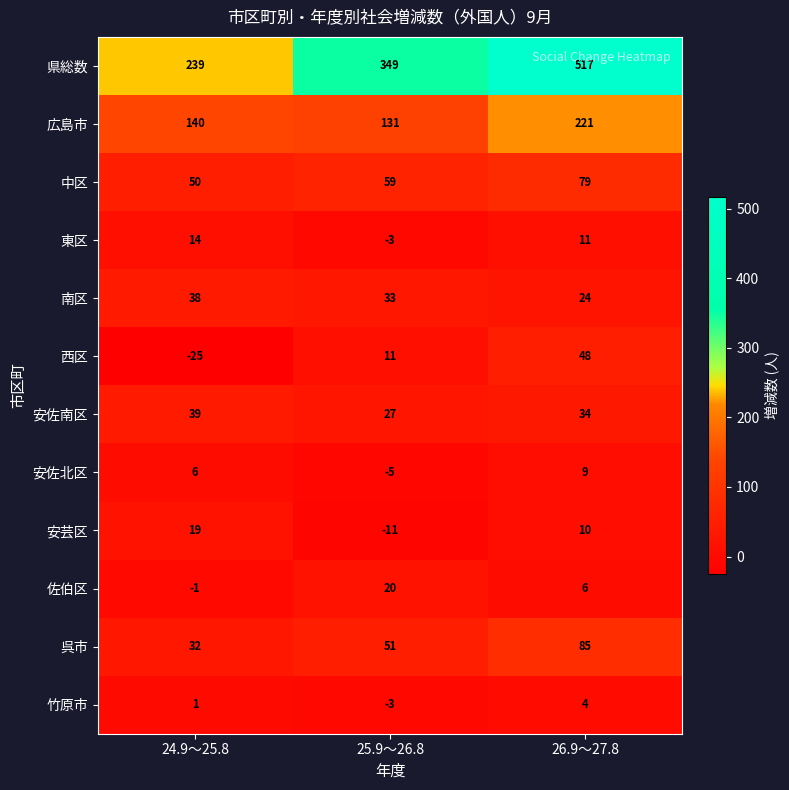

Rank the series at 24.9～25.8 from highest to lowest value.

県総数, 広島市, 中区, 安佐南区, 南区, 呉市, 安芸区, 東区, 安佐北区, 竹原市, 佐伯区, 西区